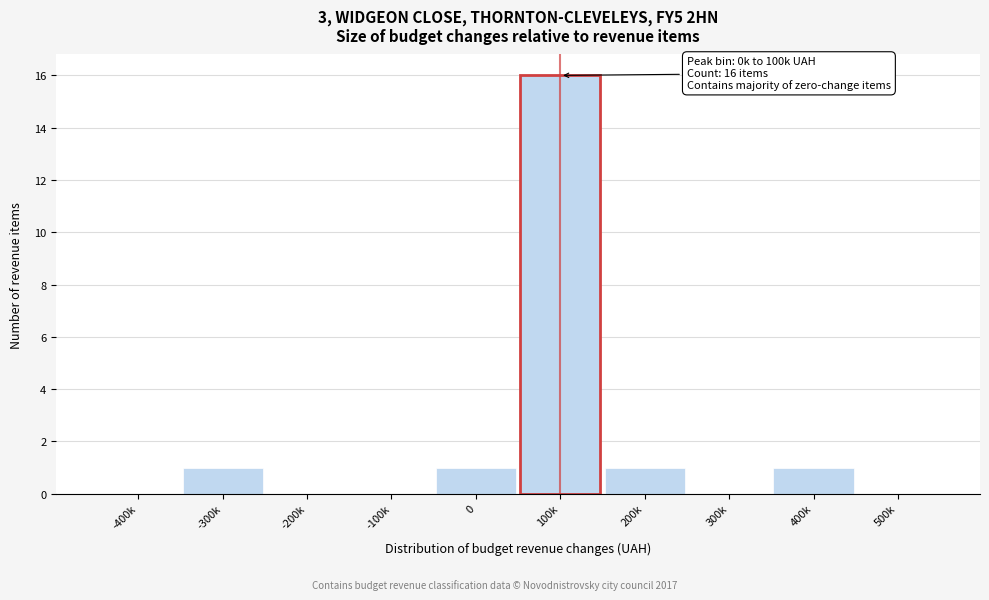

Reading left to right, transcribe all the data shown in this chart.

-400k=0	-300k=1	-200k=0	-100k=0	0=1	100k=16	200k=1	300k=0	400k=1	500k=0